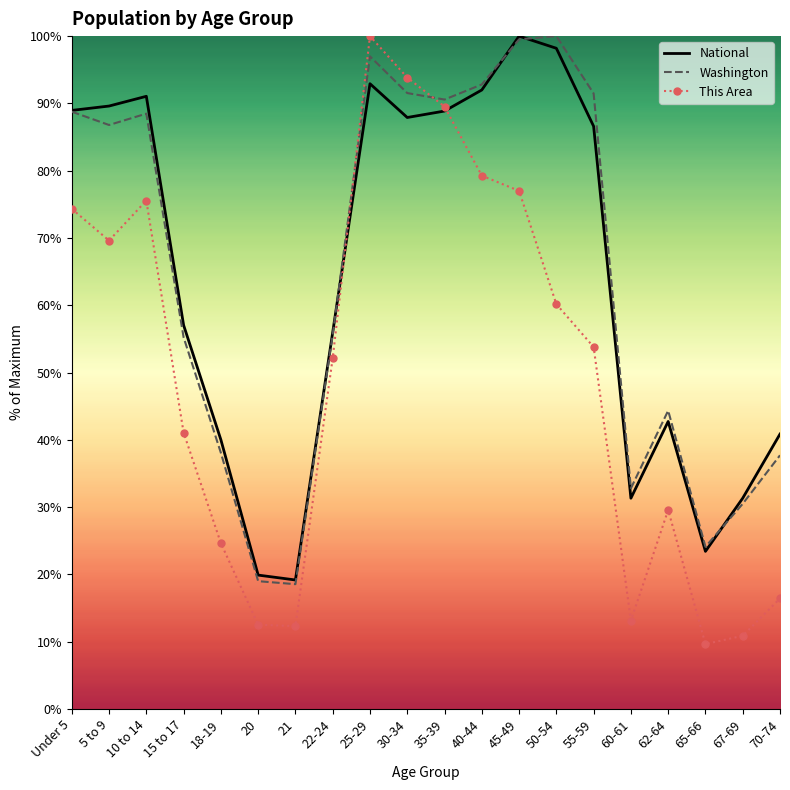

At which category does Washington reach its first local valley?

5 to 9